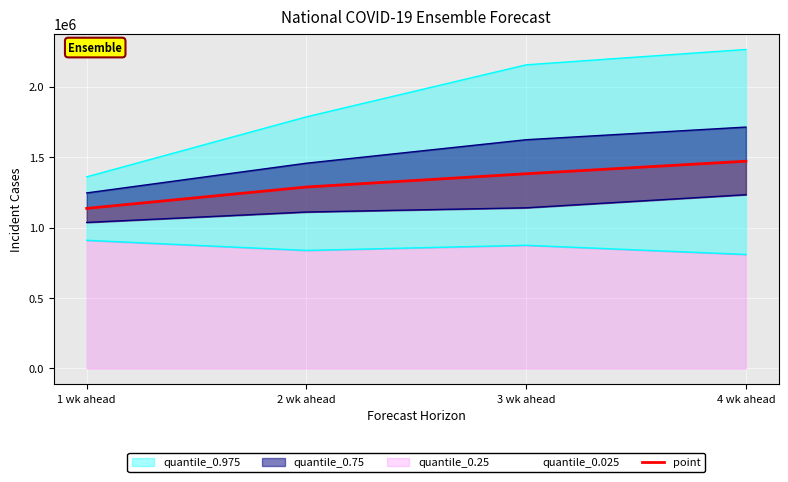

List the labels in order of value, smallest first.

1 wk ahead, 2 wk ahead, 3 wk ahead, 4 wk ahead